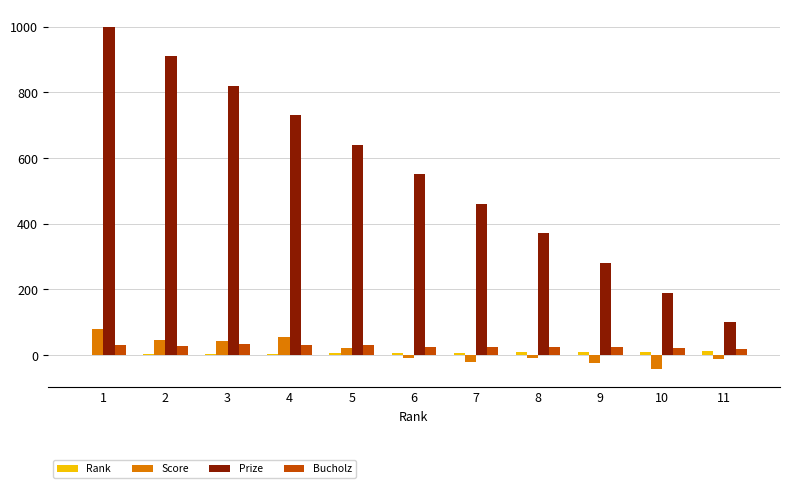

What is the highest value of the Prize series?

1000